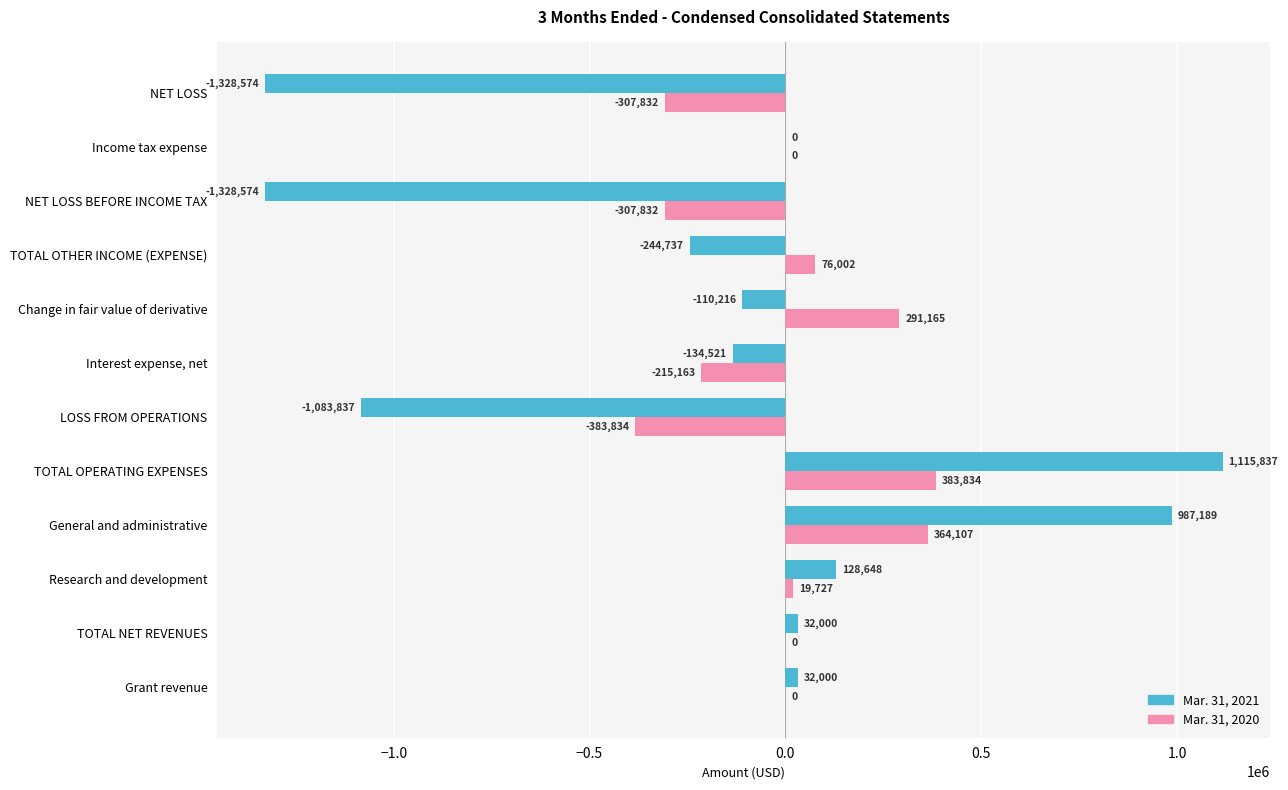

What value does the Mar. 31, 2020 series have at Interest expense, net, to the nearest 50?

-215150